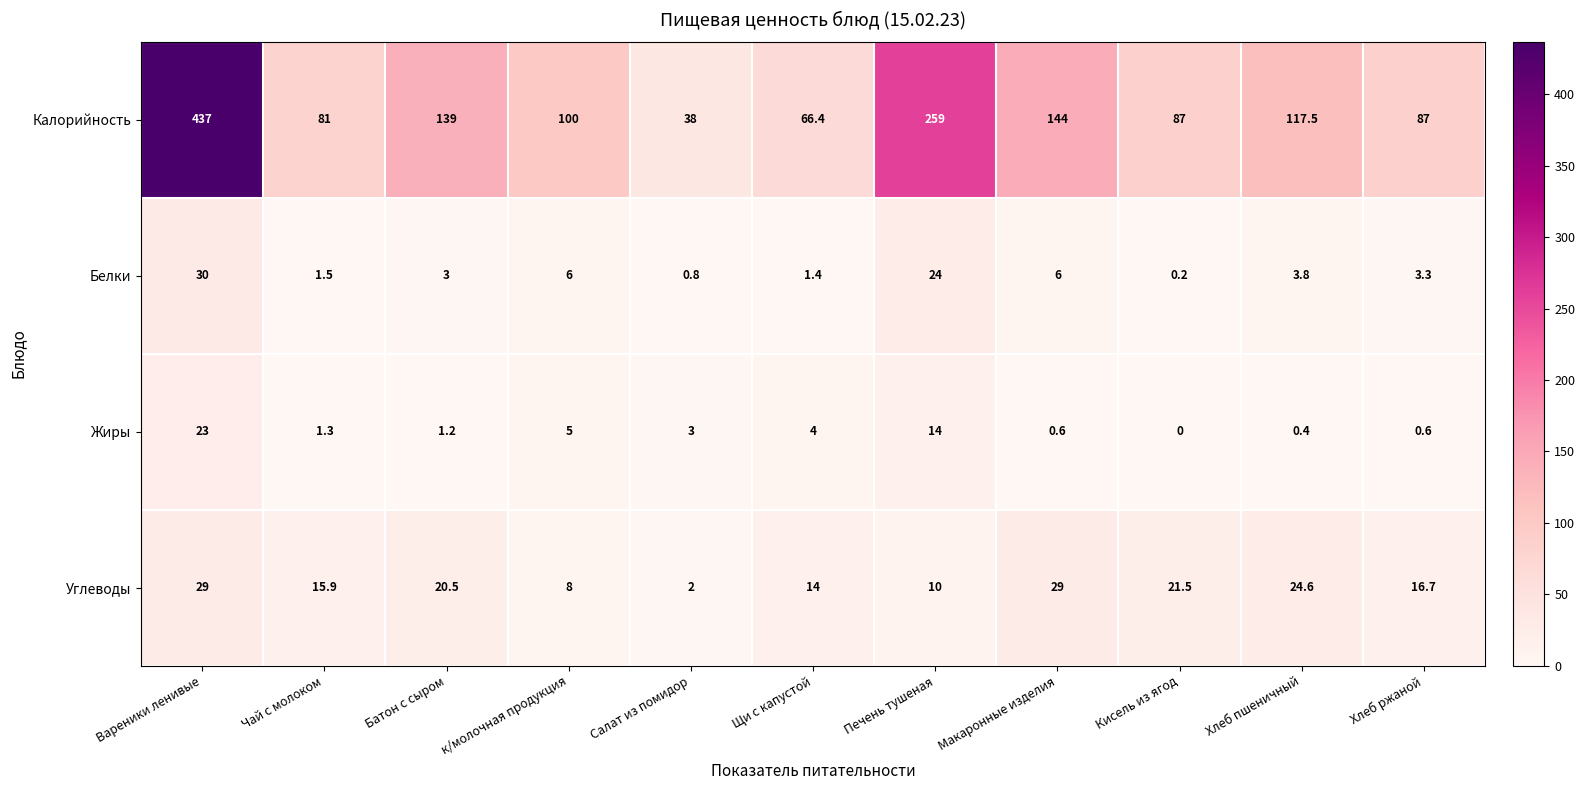

The Белки series shows 3.8 at Хлеб пшеничный. True or false?

True